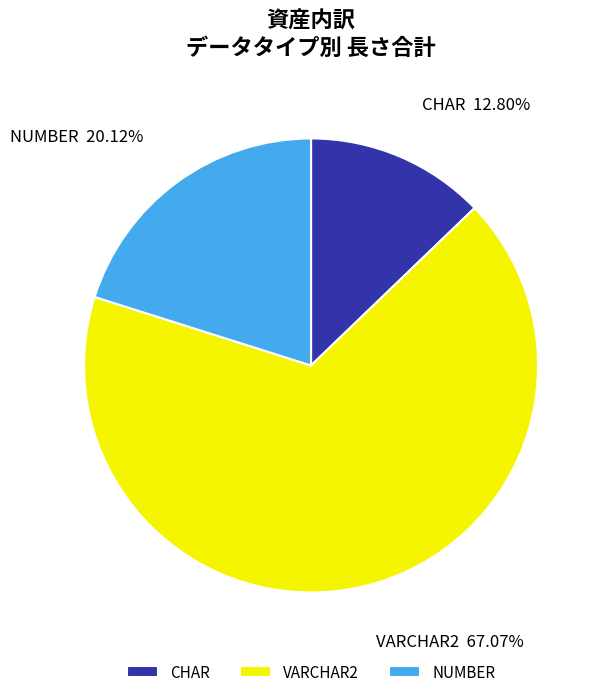

To the nearest percent, what is the combined percentage of NUMBER and CHAR?

33%